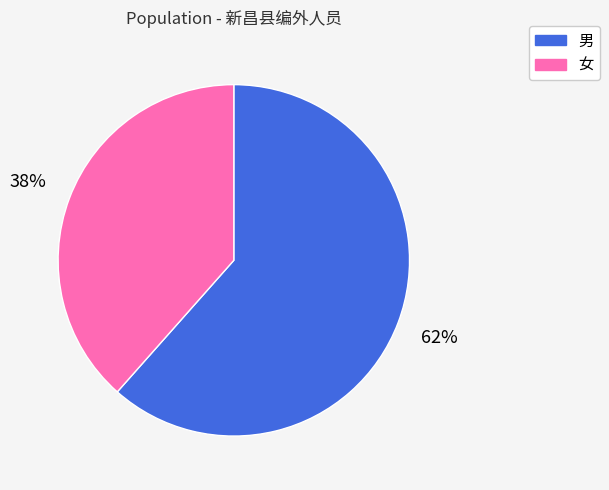

Does 女 represent more than half of the total?

No